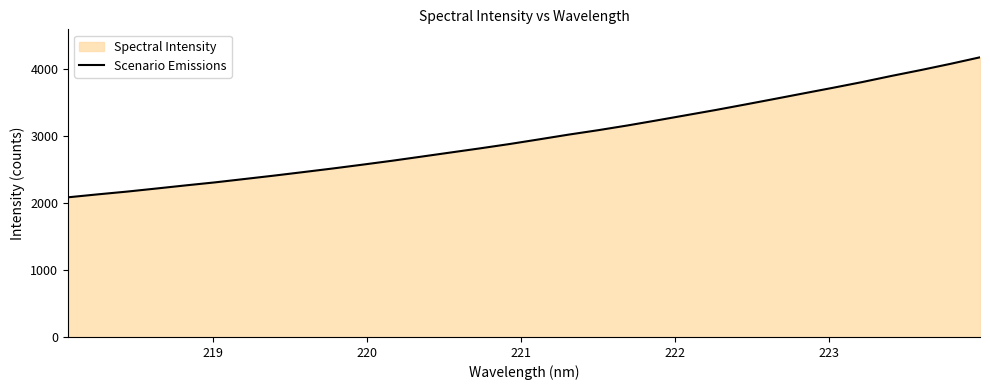

How many series are shown in this chart?

1